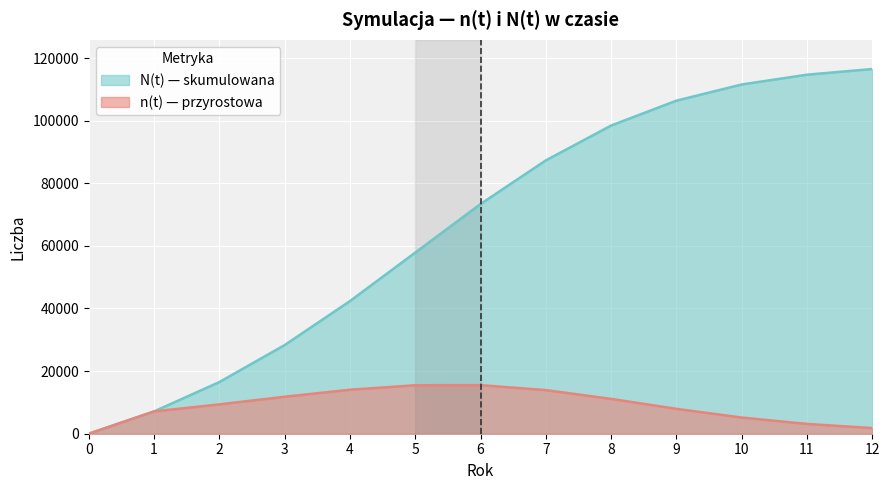

True or false: N(t) and n(t) cross at least once.

False